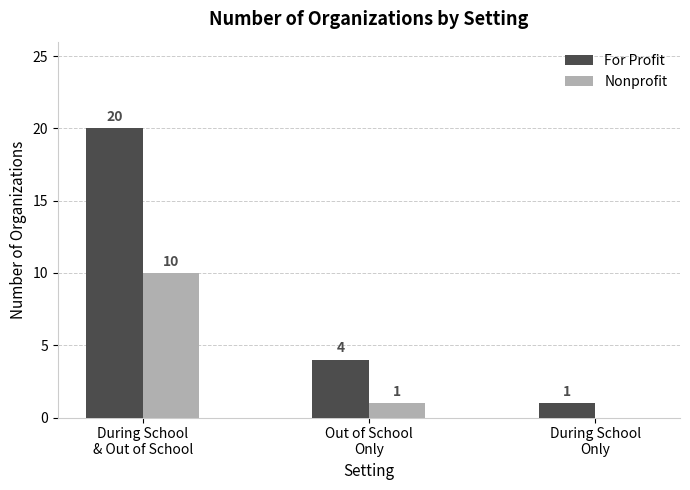

Between Out of School
Only and During School
Only, which series saw the biggest shift?

For Profit